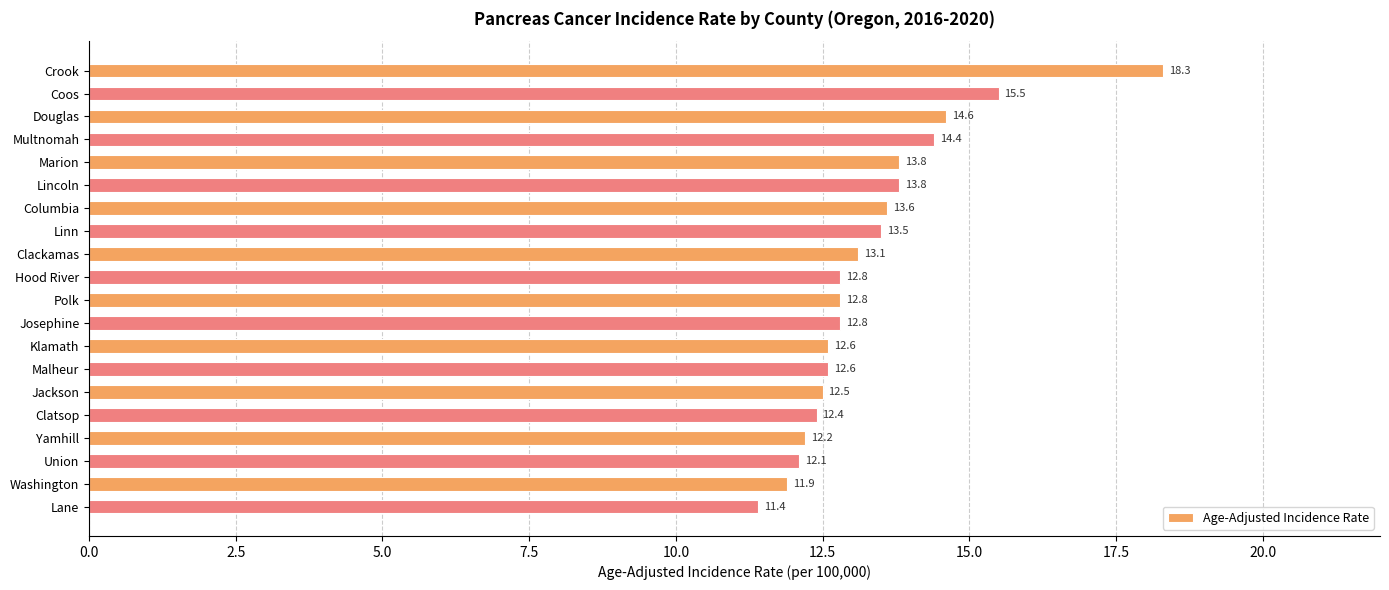

What is the ratio of the value at Josephine to the value at Marion?

0.9